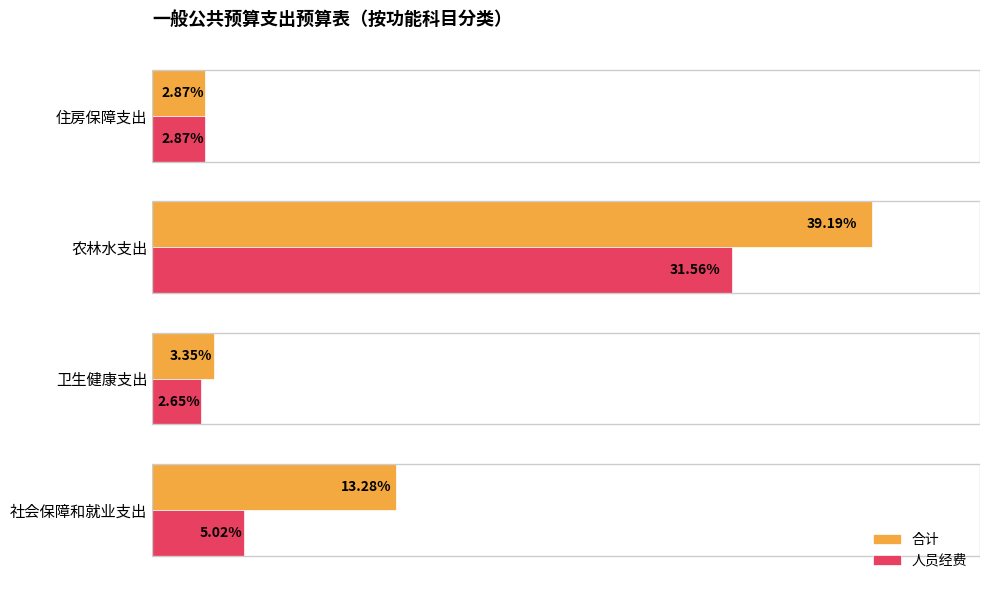

Which label corresponds to the smallest value in the chart?

卫生健康支出